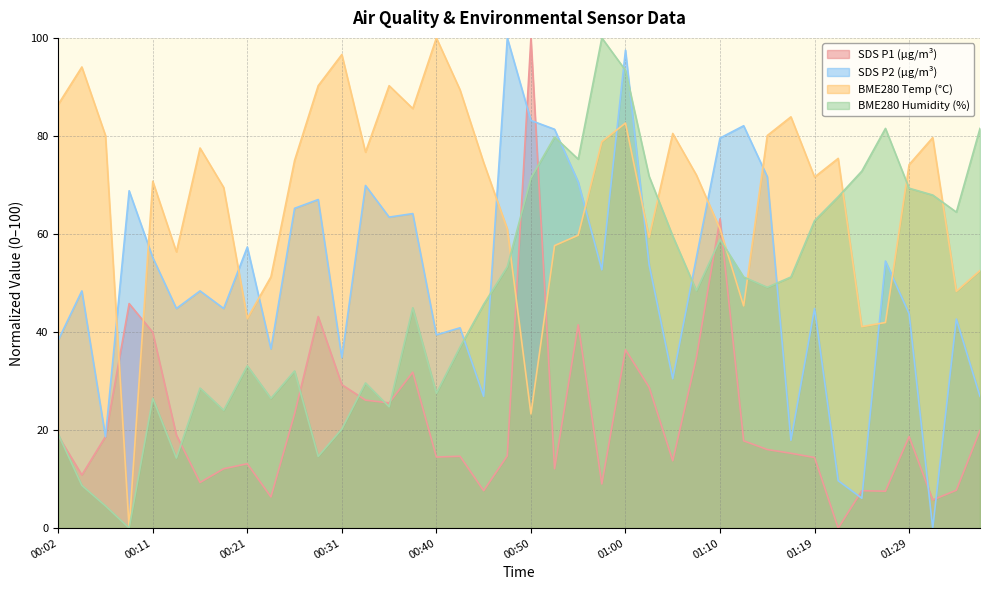

Which series has the largest total across all categories?

BME280 Temp (°C)